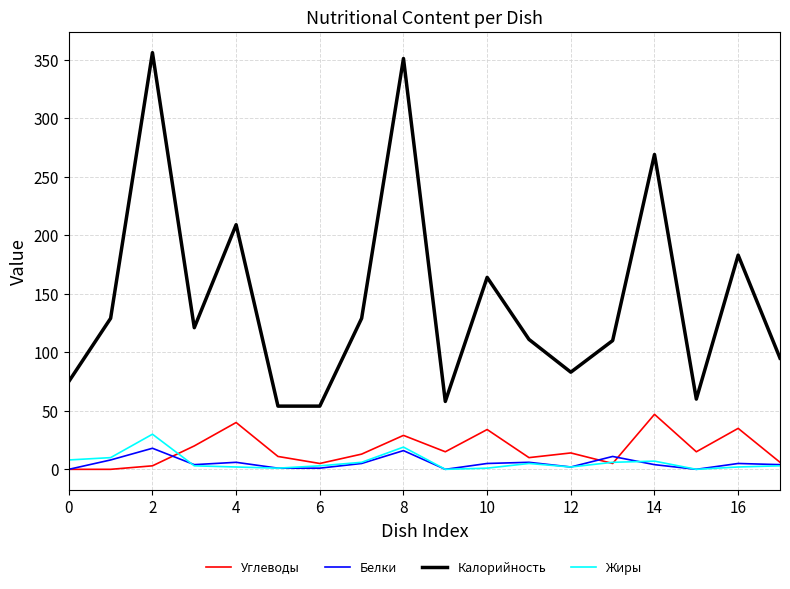

What is the greatest value displayed?

356